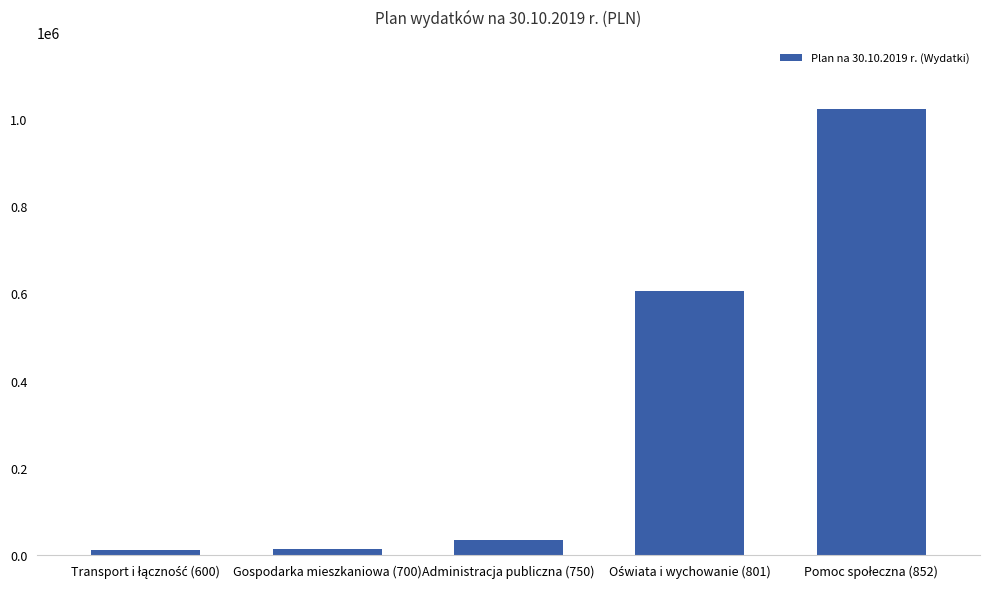

What is the ratio of the value at Administracja publiczna (750) to the value at Gospodarka mieszkaniowa (700)?

2.6